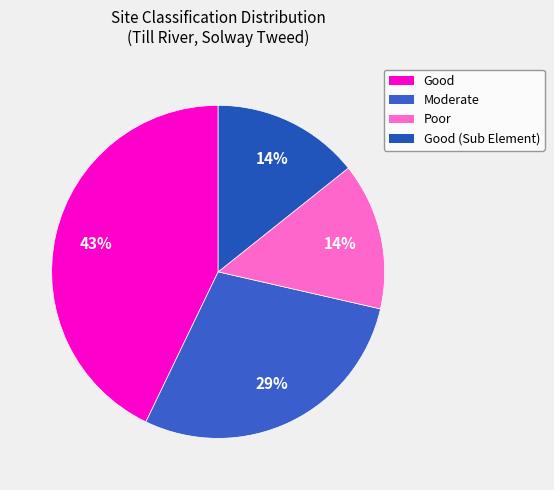

Do Poor and Good (Sub Element) together represent more than half of the pie?

No